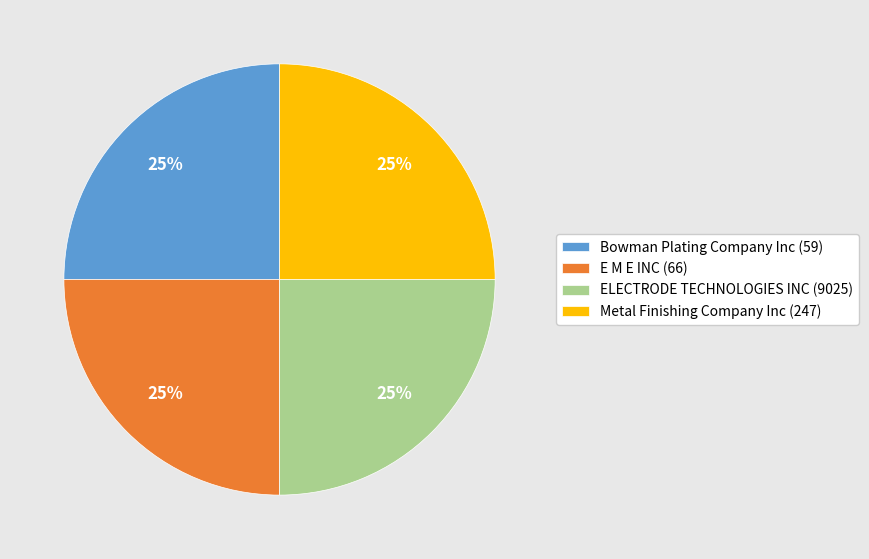

How many segments does this pie chart have?

4